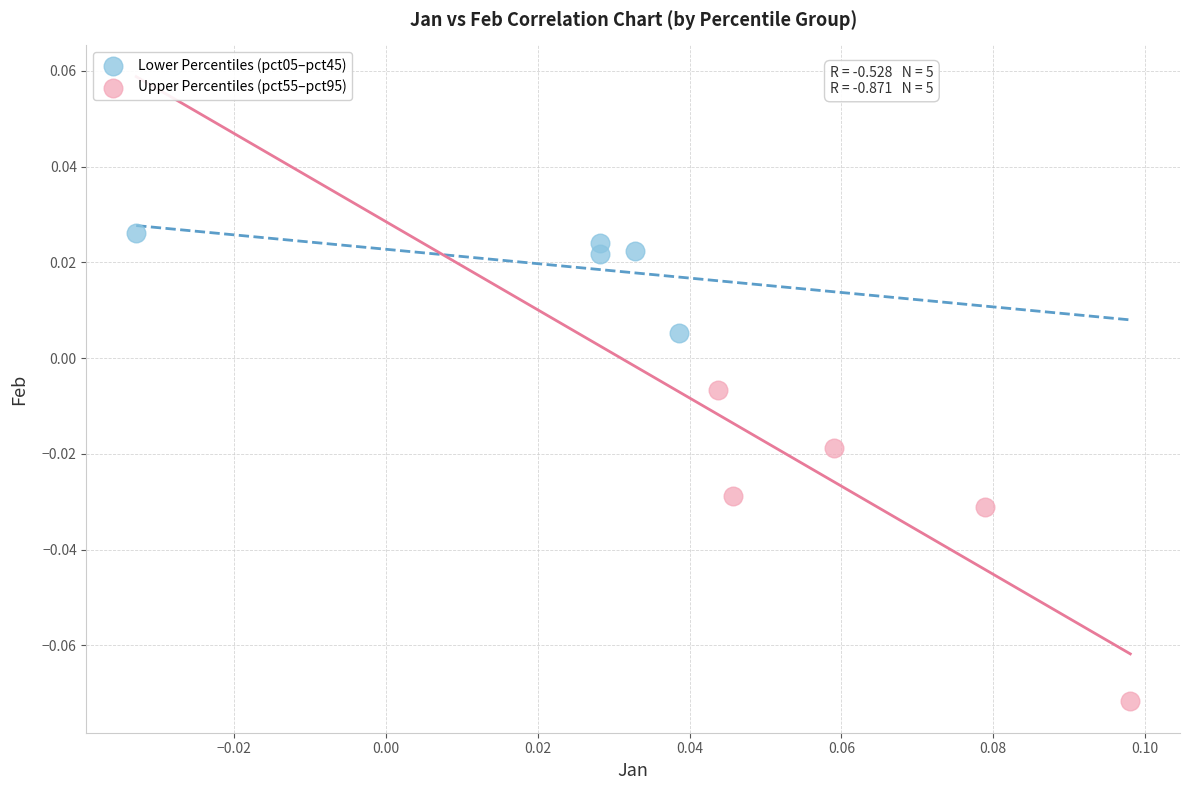

What are all the series names shown in the legend?

Lower Percentiles (pct05–pct45), Upper Percentiles (pct55–pct95)